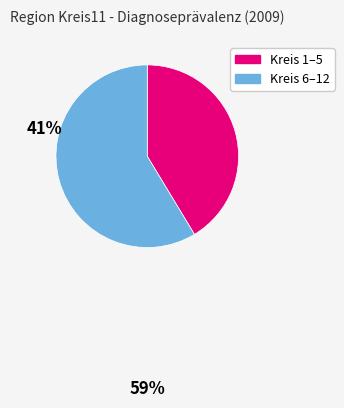

Does any single category account for the majority?

Yes